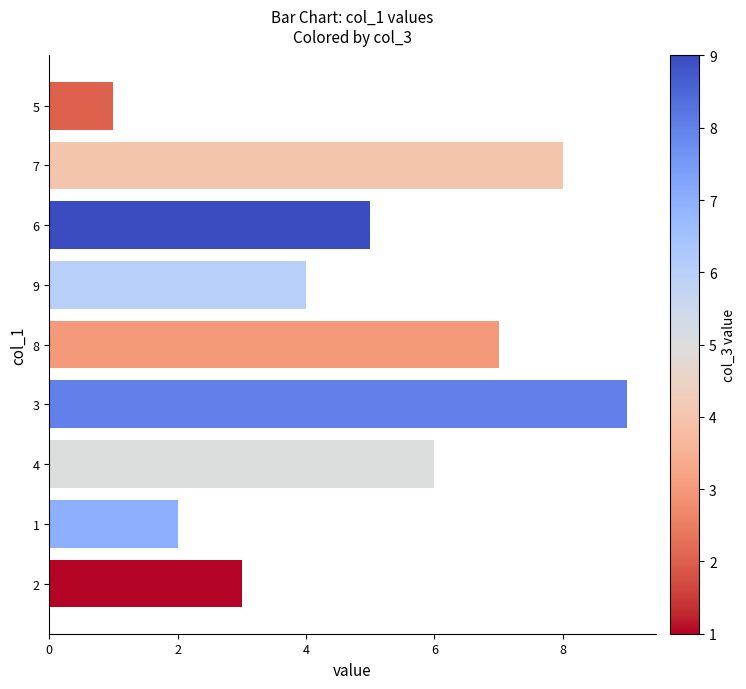

Rank the categories by value from lowest to highest.

5, 1, 2, 9, 6, 4, 8, 7, 3